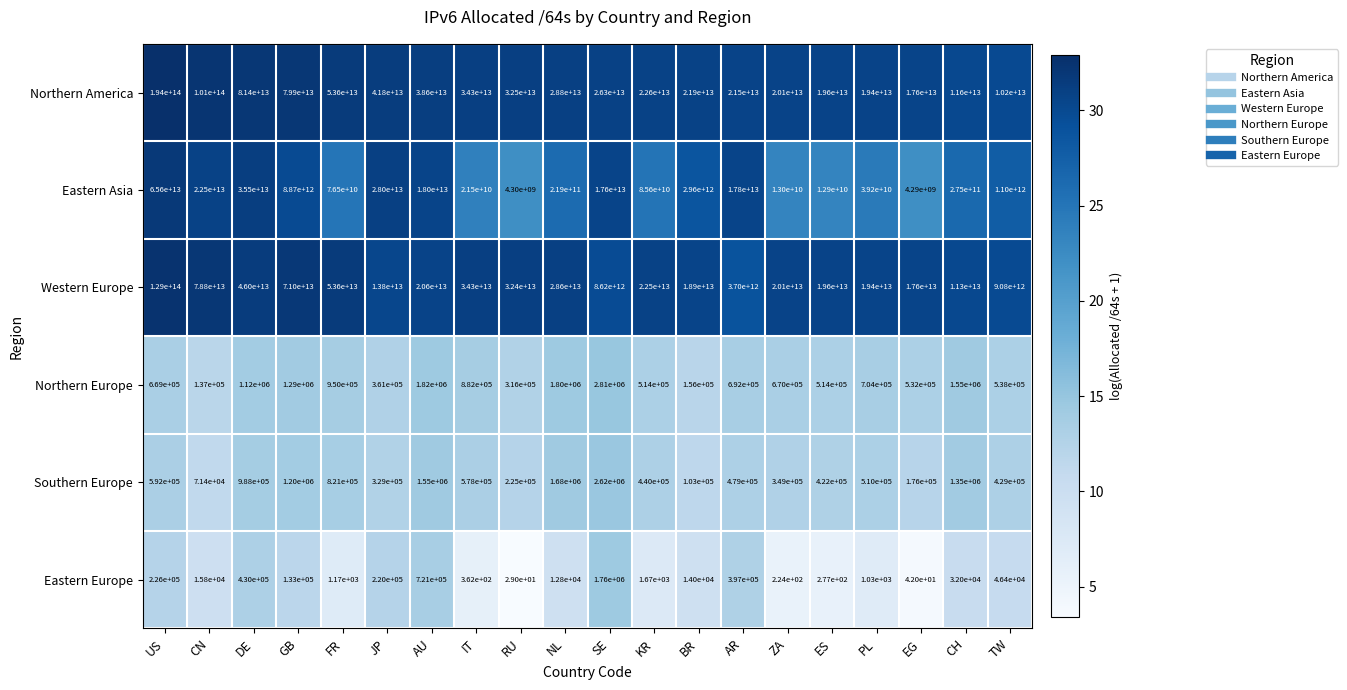

At which label does Eastern Europe reach its peak?

SE